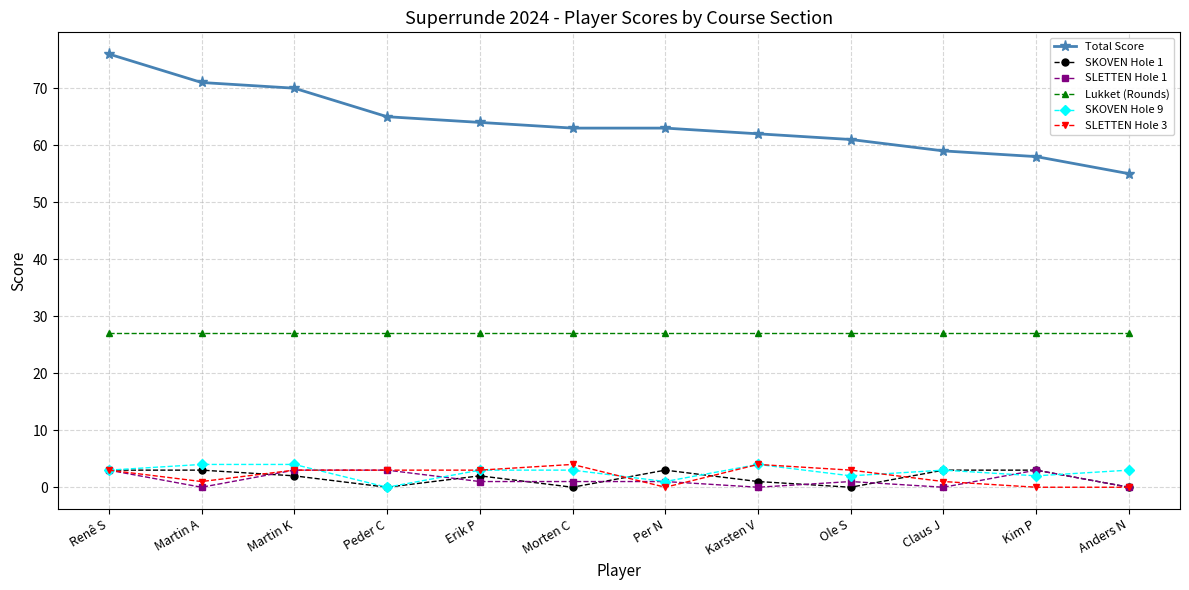

Where is the first local minimum for SLETTEN Hole 3?

Martin A